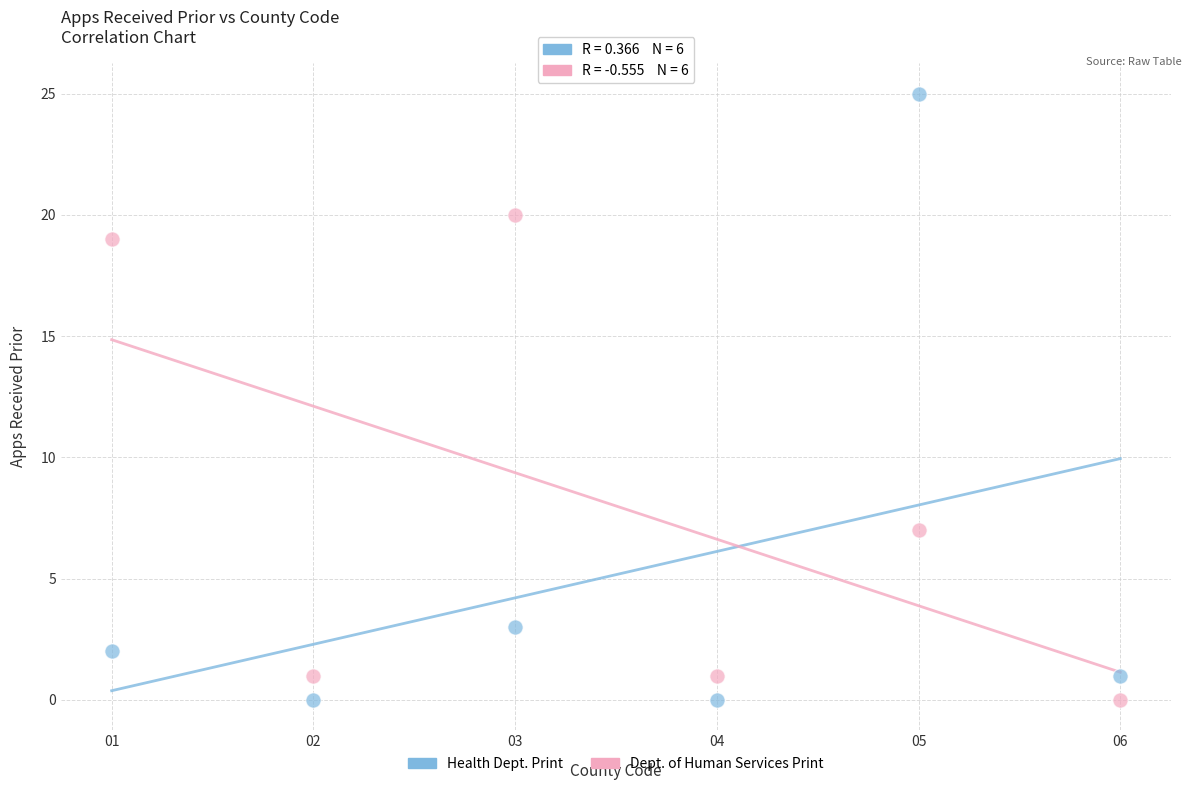

What is the X range (max minus min) for the scatter plot?

5